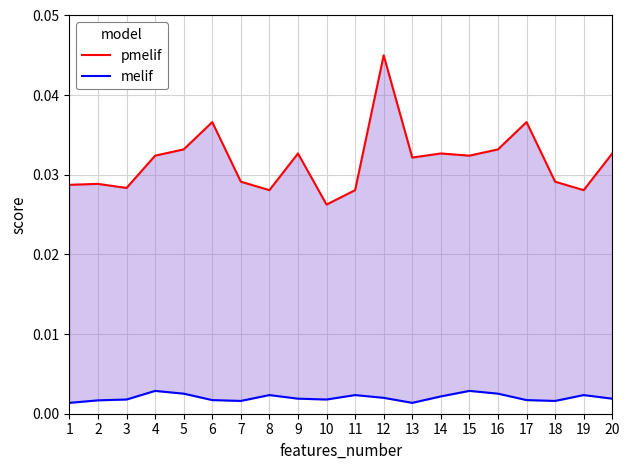

Count the pmelif values in the range 0 to 1.

20